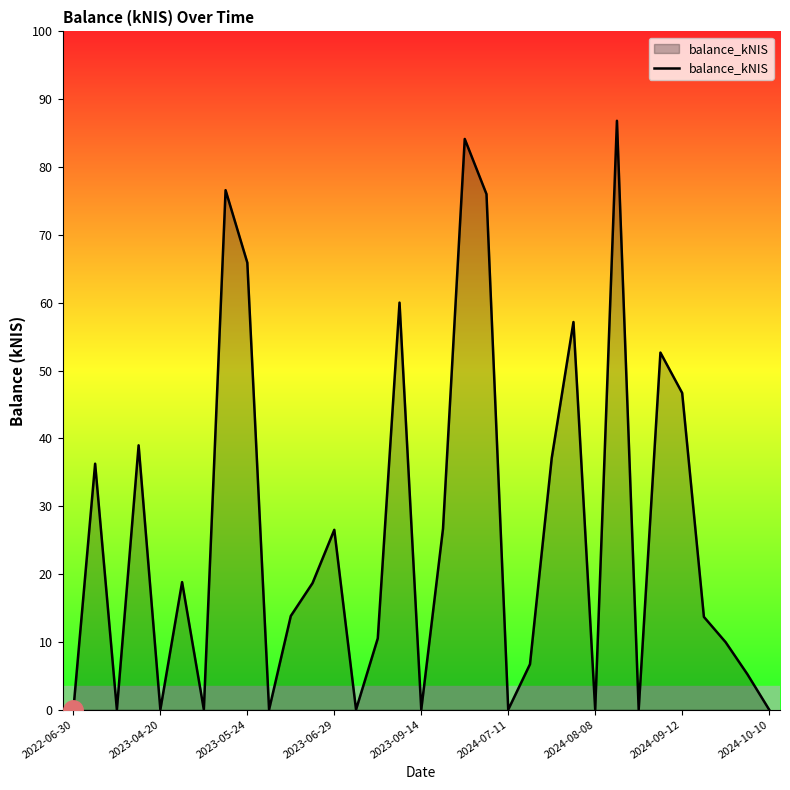

What is the greatest value displayed?

86.8